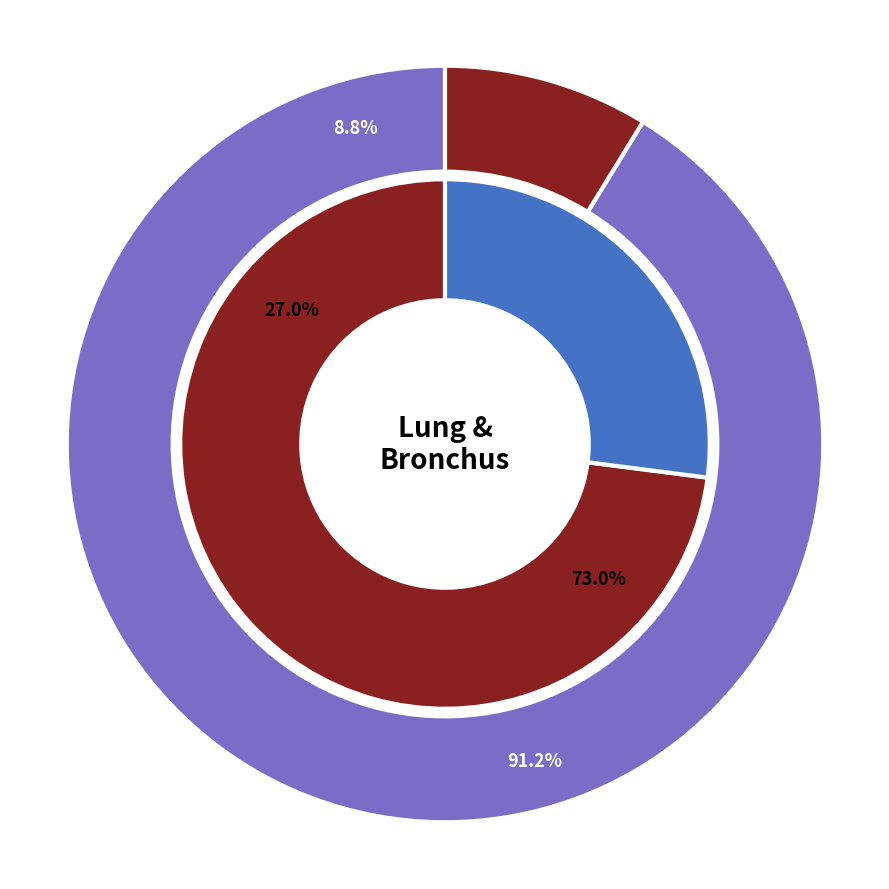

To the nearest percent, what portion does stable represent?

27%